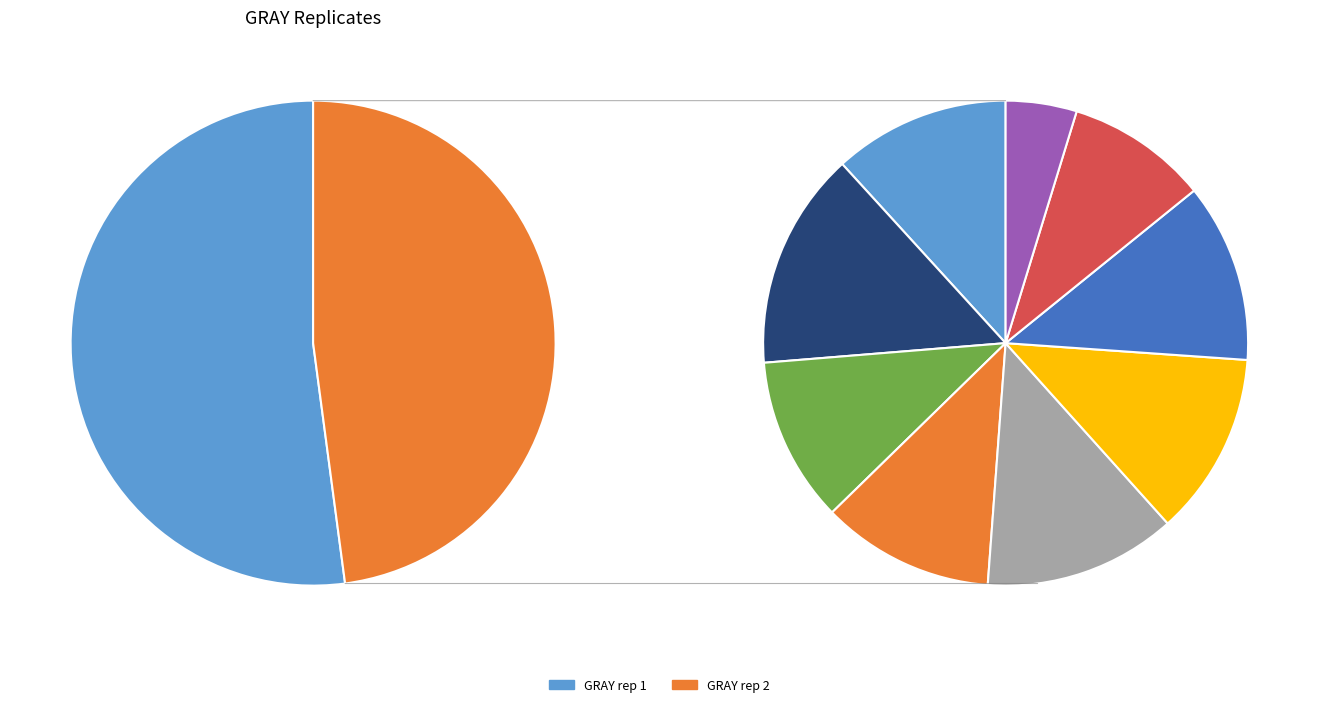

What percentage do GRAY rep 1, 8.53e-05 and GRAY rep 2, 0.0533 together represent?

10.4%